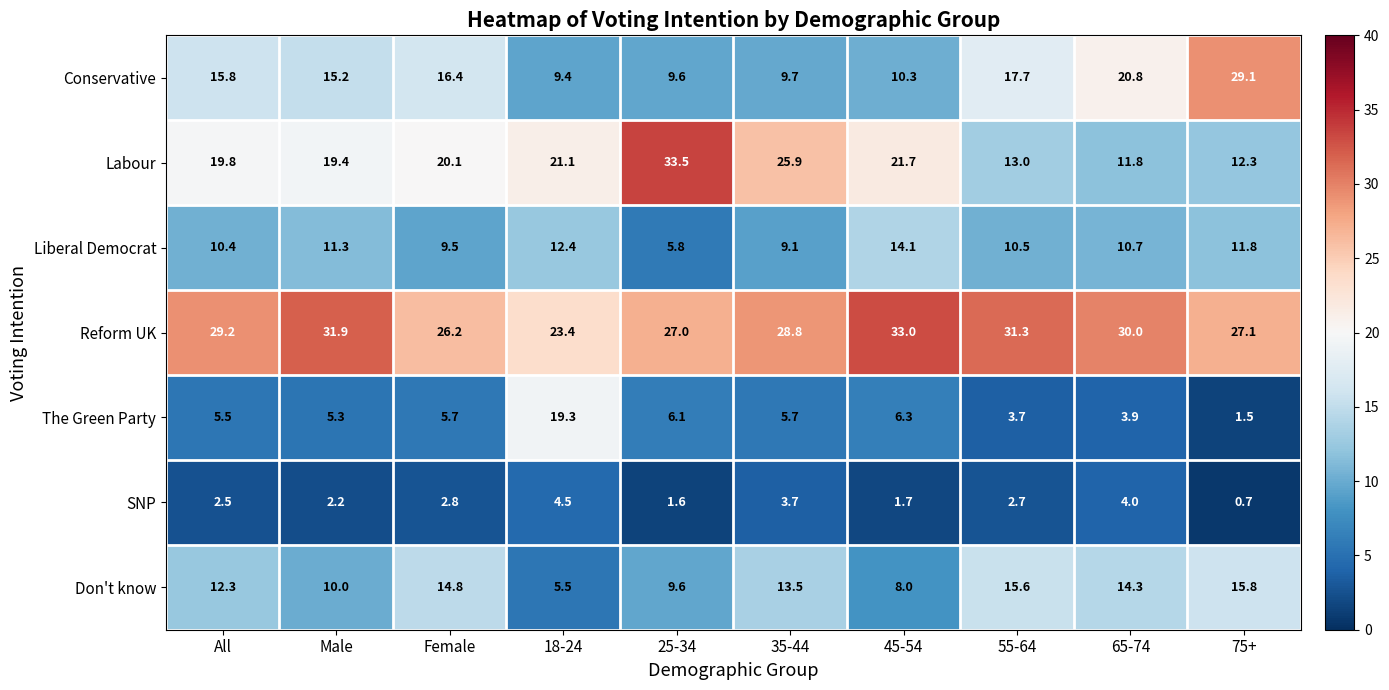

What is the sum of all Reform UK values?

287.9